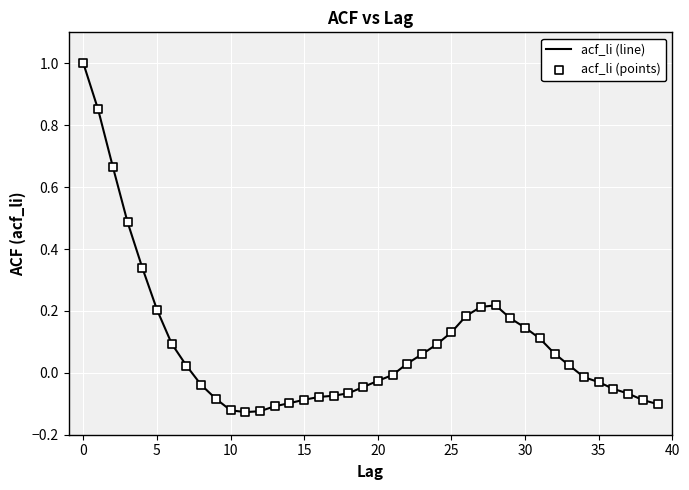

What is the difference between the maximum and minimum values?

1.1